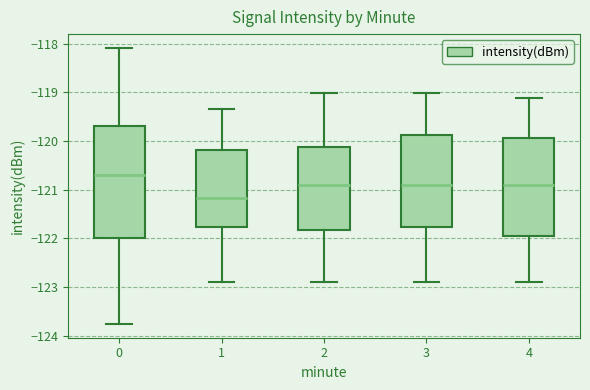

Reading left to right, read every box against the y-axis: the position of its median line, the range the box covers, and the ends of its whiskers. The values are not printed on the chart, so give them approximately, as read against the axis.

0: median -120.7, box -122.0 to -119.7, whiskers -123.8 to -118.1
1: median -121.2, box -121.8 to -120.2, whiskers -122.9 to -119.3
2: median -120.9, box -121.8 to -120.1, whiskers -122.9 to -119.0
3: median -120.9, box -121.8 to -119.9, whiskers -122.9 to -119.0
4: median -120.9, box -122.0 to -119.9, whiskers -122.9 to -119.1